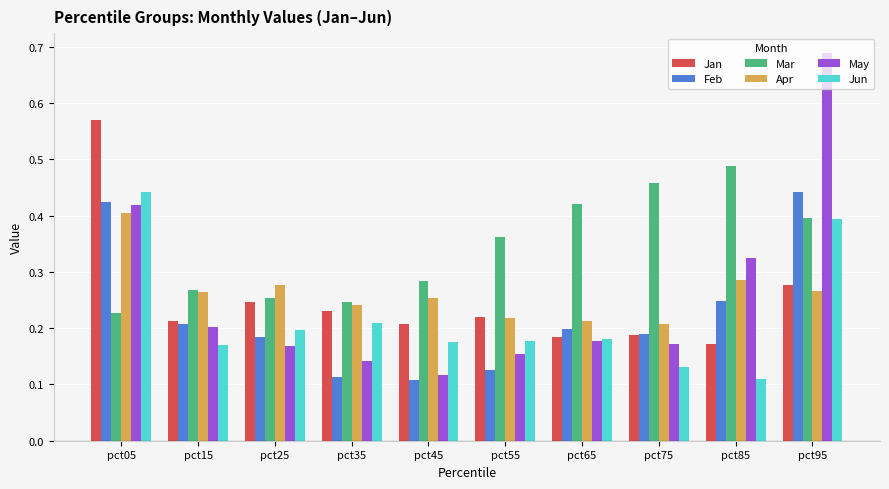

How many bars are there in total?

60